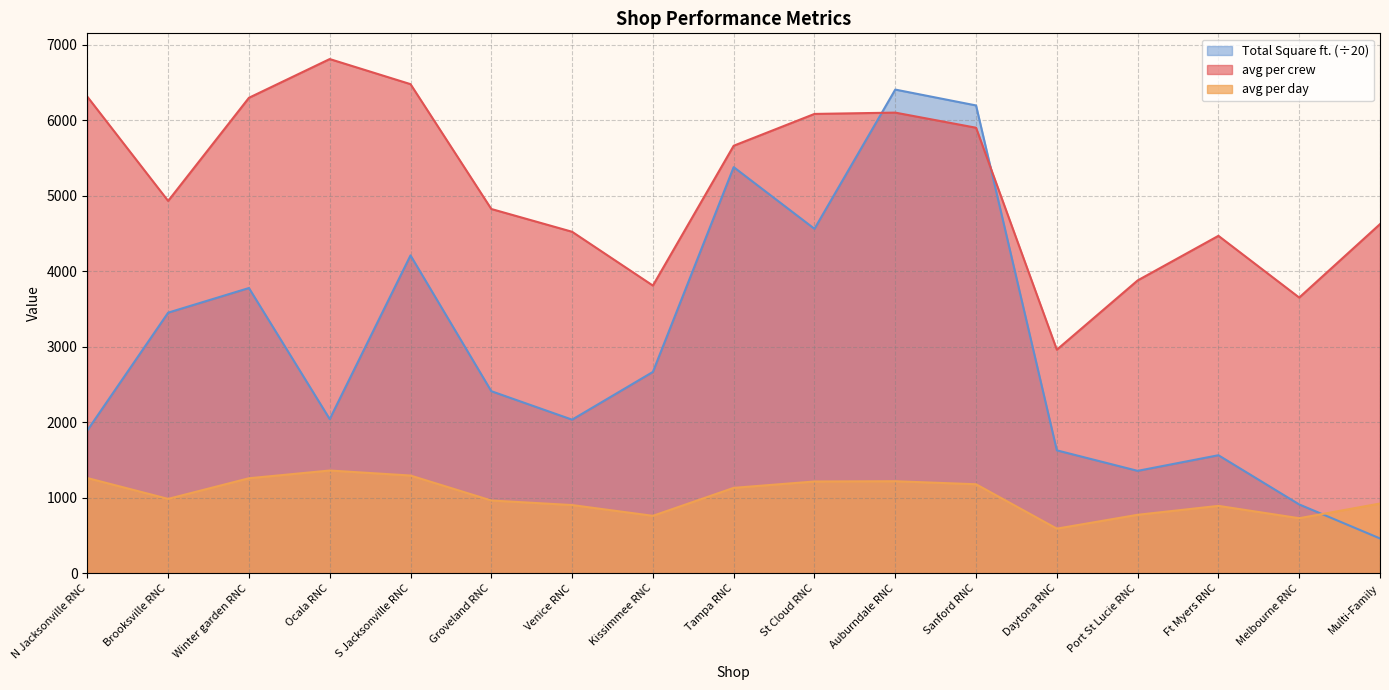

How many lines are shown in the chart?

3